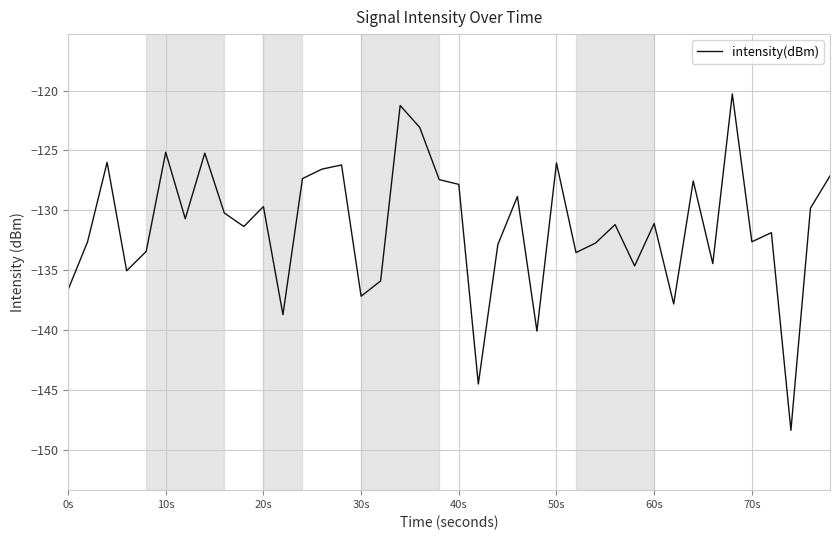

What is the smallest value displayed?

-148.4